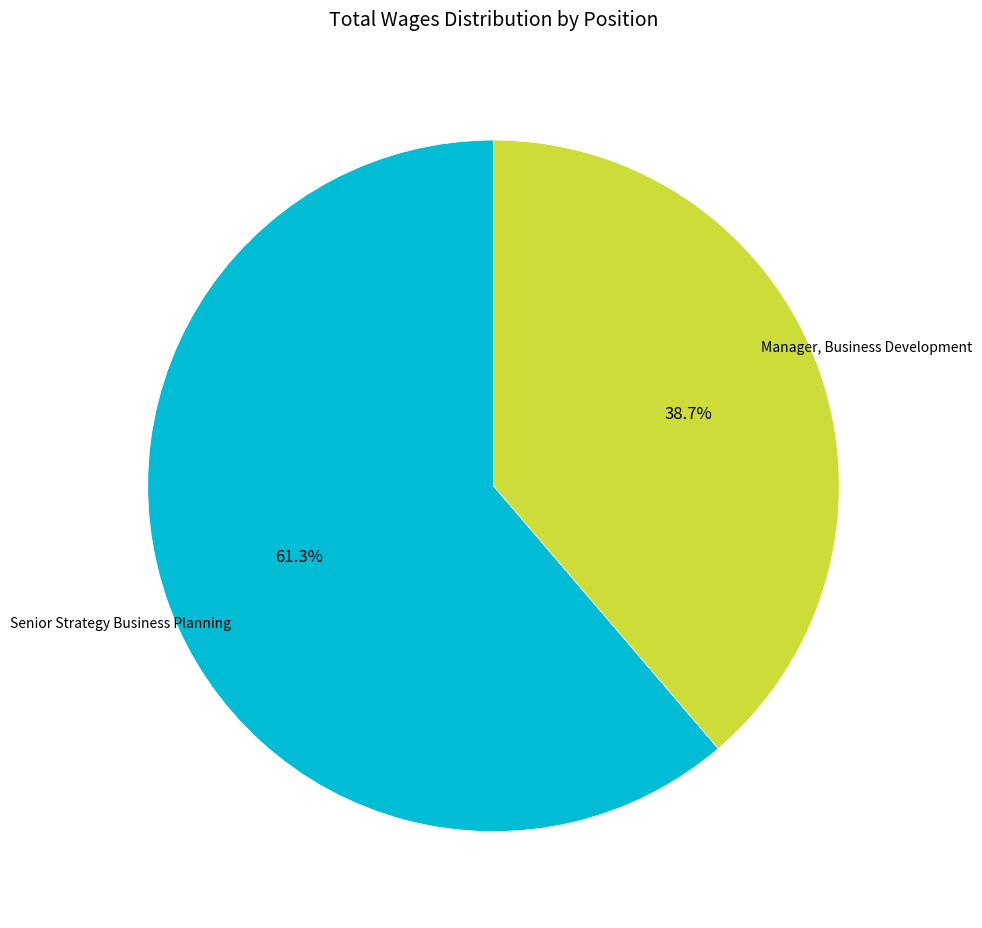

Is there a majority slice in this chart?

Yes